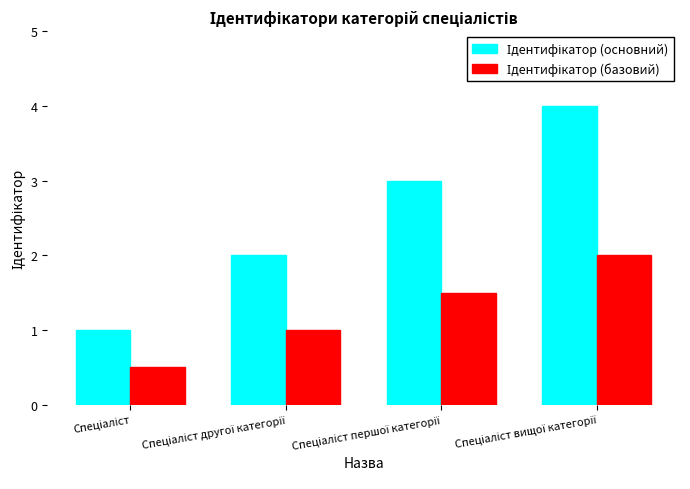

What is the maximum value shown in the chart?

4.0